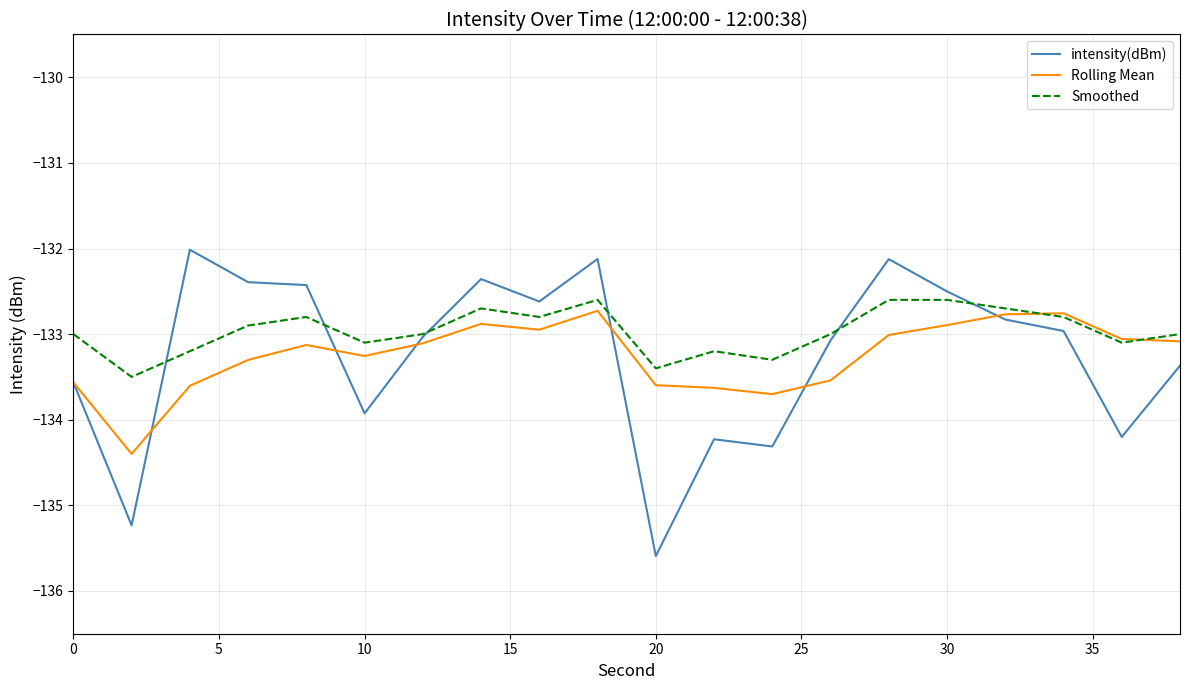

Does the chart display data point markers on the line(s)?

No